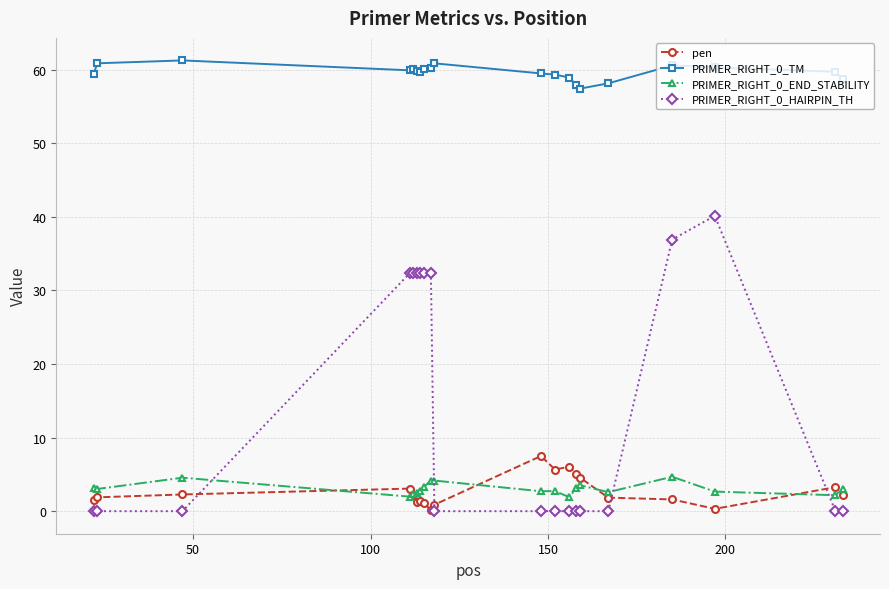

What is the value of the PRIMER_RIGHT_0_END_STABILITY point at the 17th from the left?

4.7